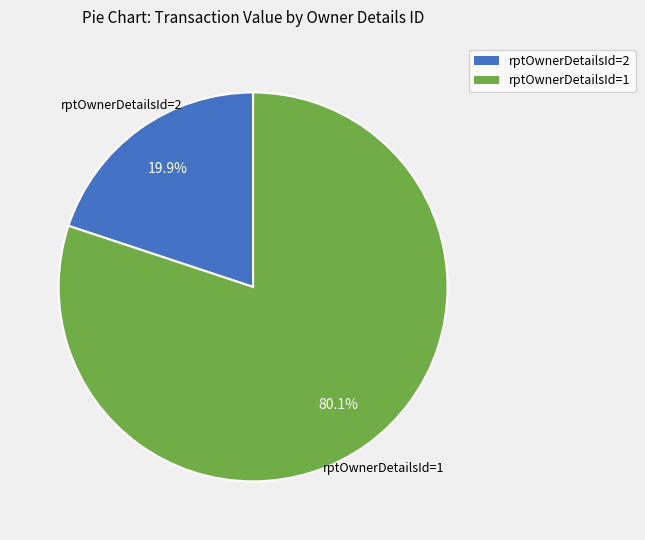

To the nearest percent, what is the difference between the largest and smallest slice percentages?

60%